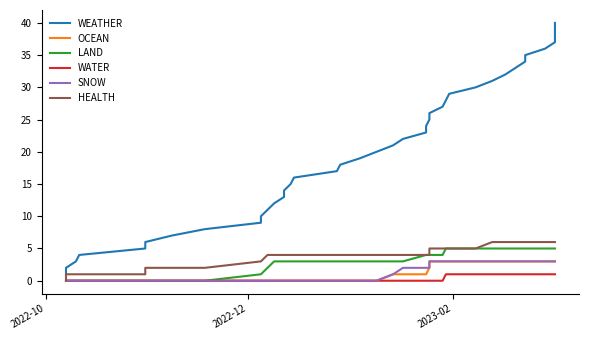

How many lines are shown in the chart?

6